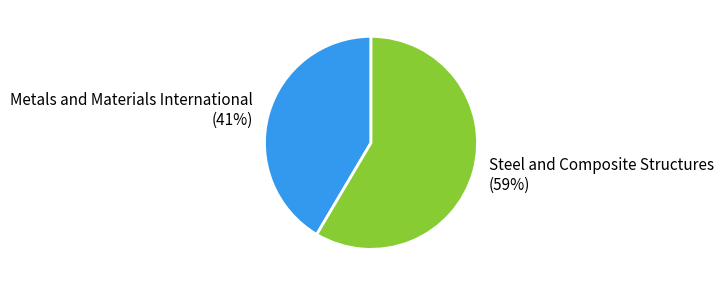

Is it true that Steel and Composite Structures is 68% of the pie?

False